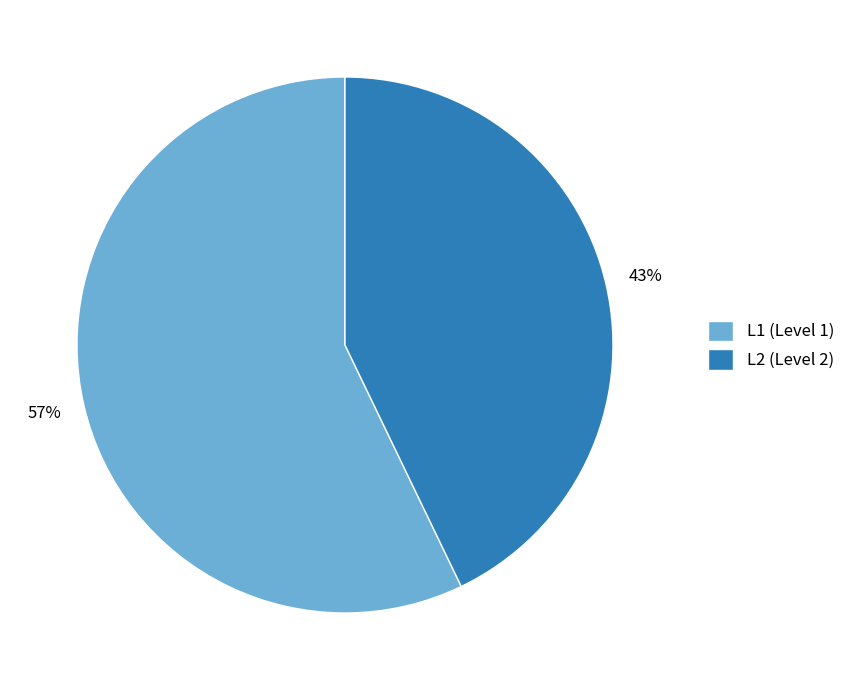

To the nearest percent, what portion does L2 represent?

43%